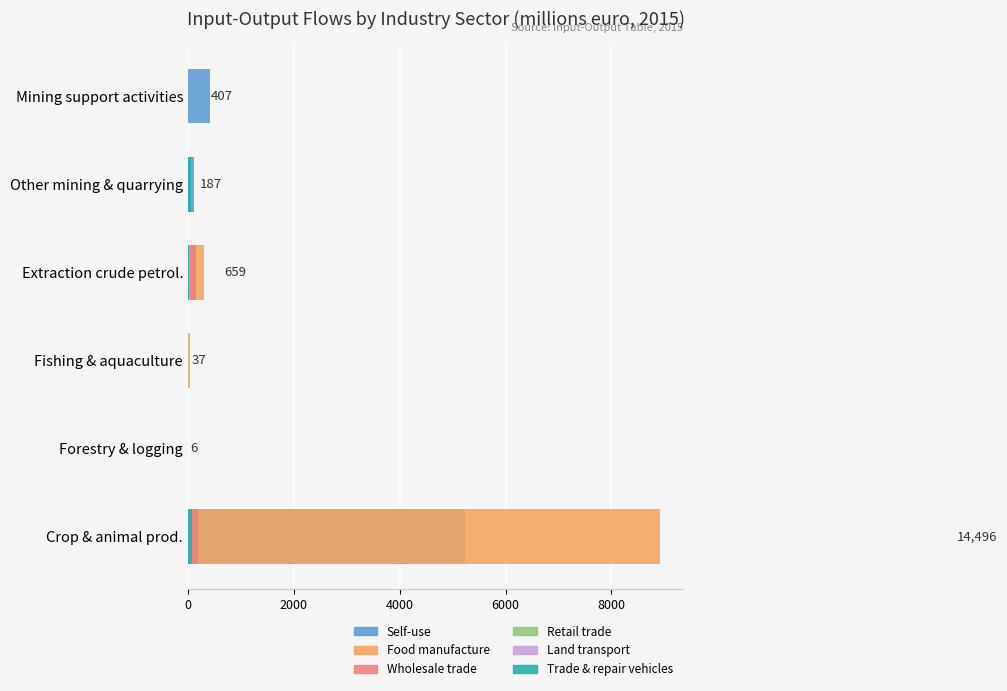

The Self-use series shows 8047 at Crop & animal prod.. True or false?

False